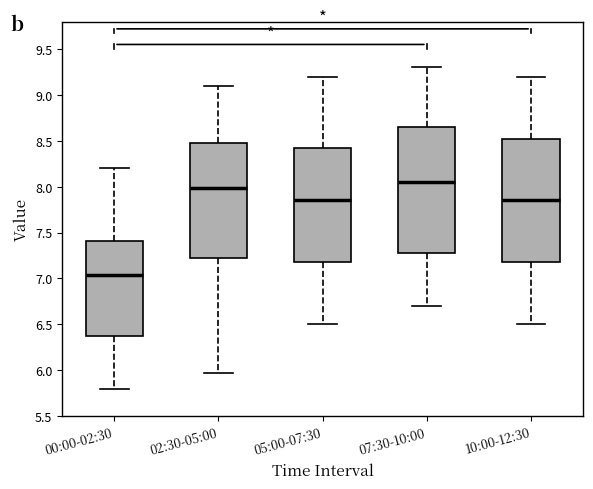

Reading left to right, transcribe this box plot: for each box, give where its median line is, the range the box spans, and where its two whiskers end, as read against the y-axis. The values are not printed on the chart, so give them approximately, as read against the axis.

00:00-02:30: median 7.05, box 6.40 to 7.40, whiskers 5.80 to 8.20
02:30-05:00: median 8.00, box 7.20 to 8.50, whiskers 5.95 to 9.10
05:00-07:30: median 7.85, box 7.20 to 8.45, whiskers 6.50 to 9.20
07:30-10:00: median 8.05, box 7.30 to 8.65, whiskers 6.70 to 9.30
10:00-12:30: median 7.85, box 7.20 to 8.55, whiskers 6.50 to 9.20